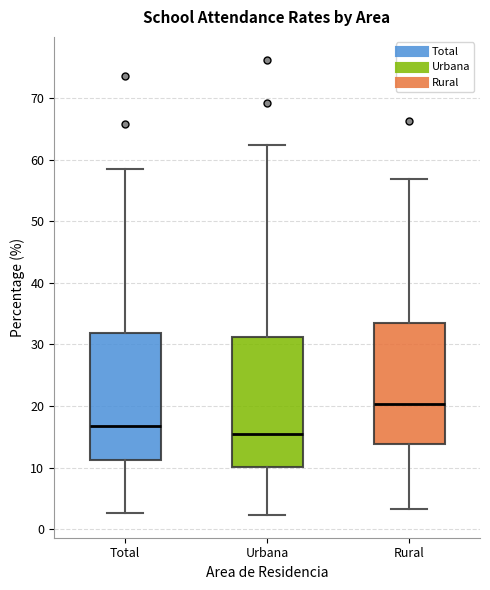

Which box's median line is the highest?

Rural